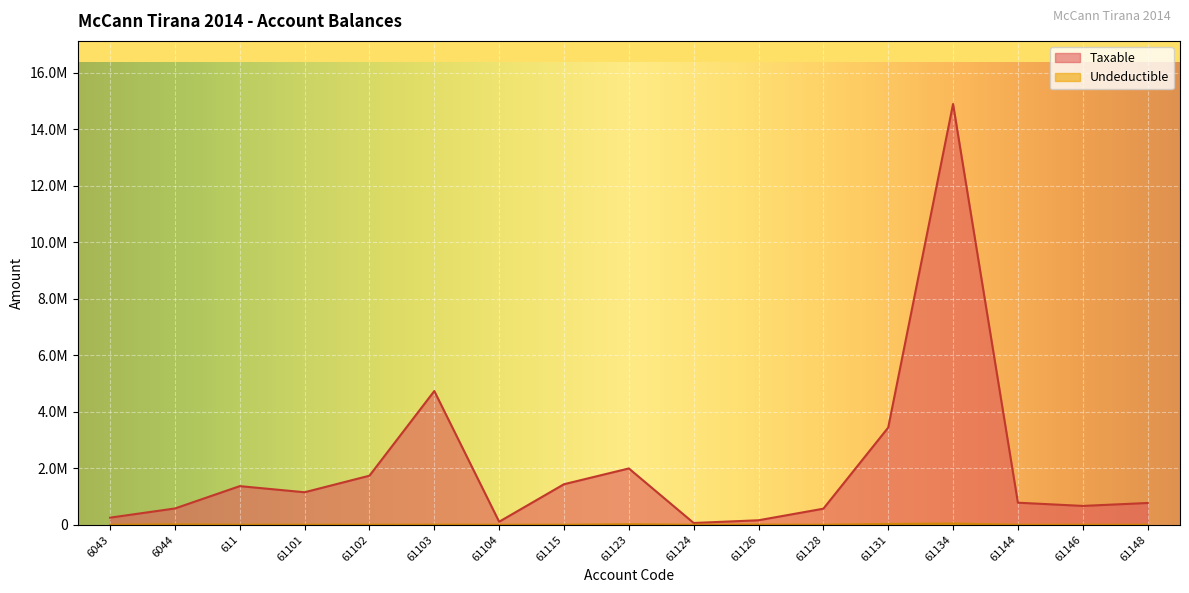

How many lines are shown in the chart?

2